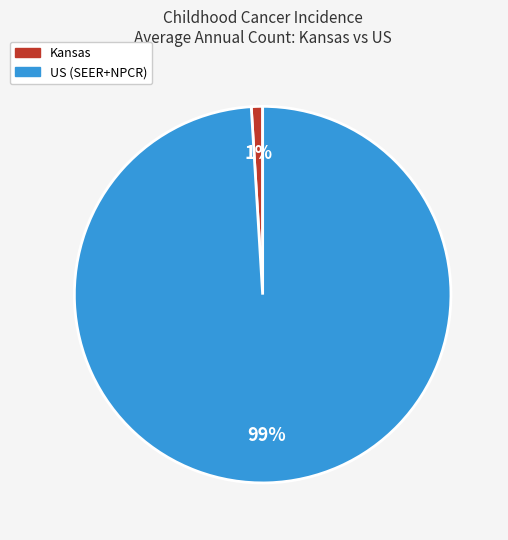

How many slices are in this pie chart?

2